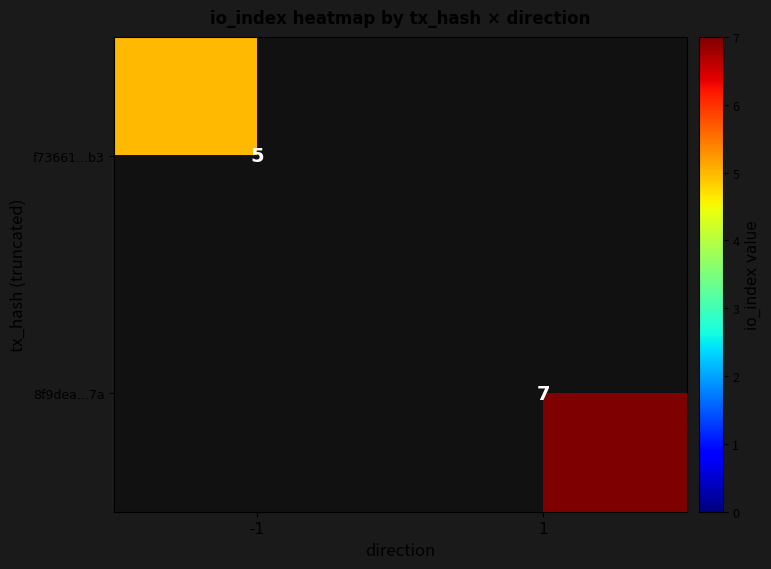

The value of 8f9dea...7a at 1 is 4. True or false?

False